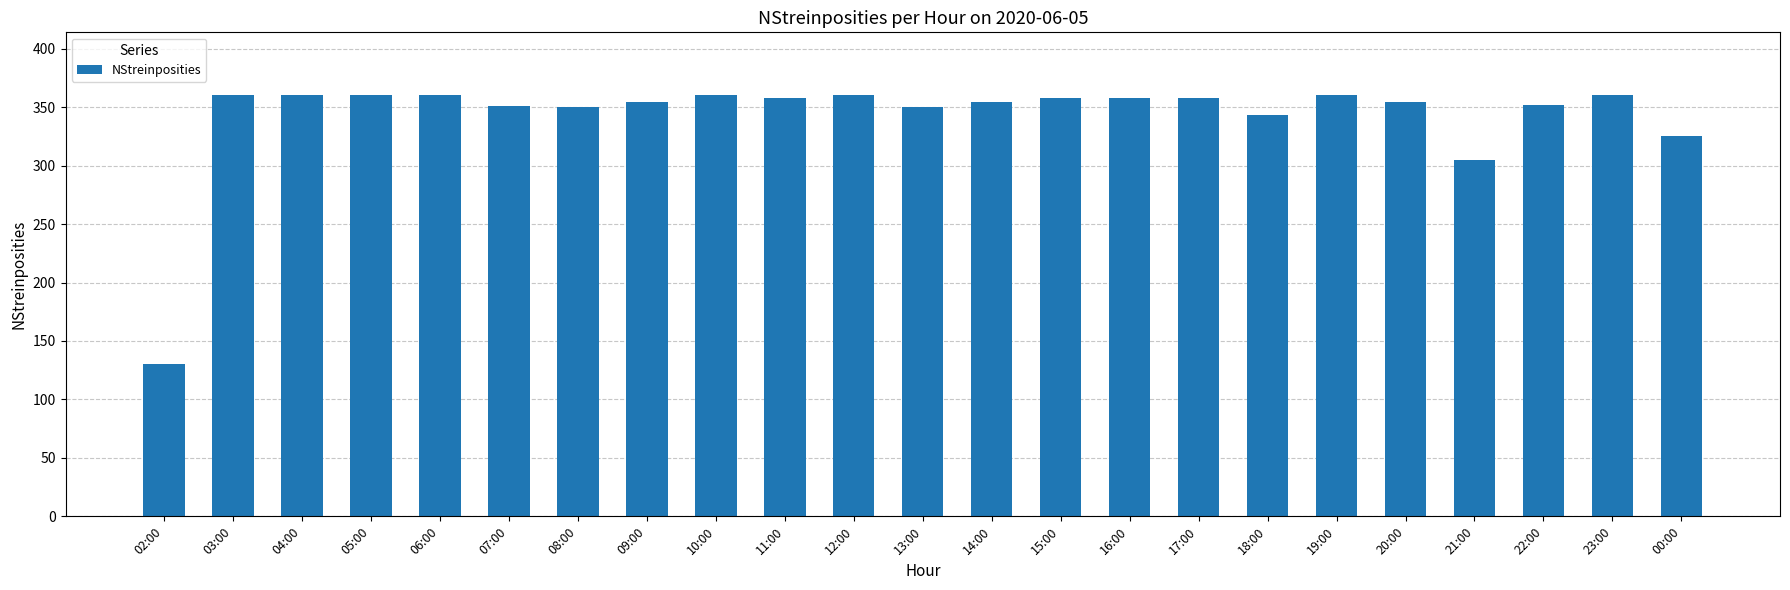

What is the value of the 13th bar from the left?

354